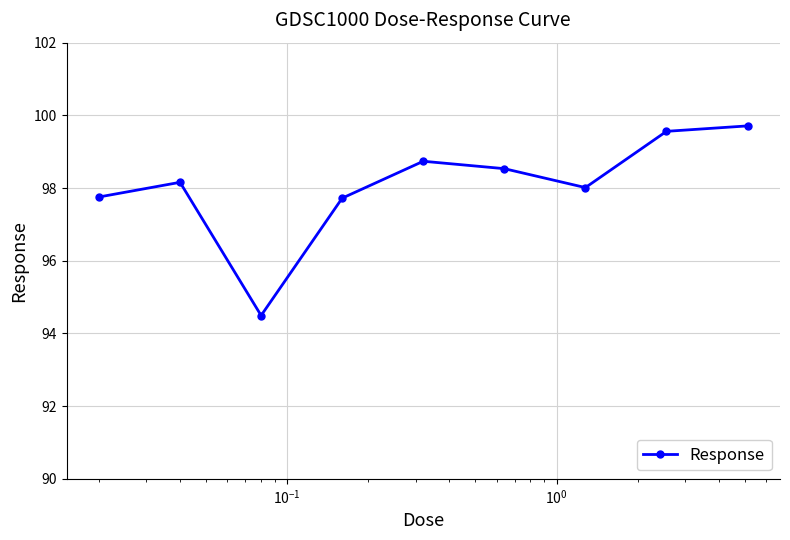

What is the sum of all values?

882.7